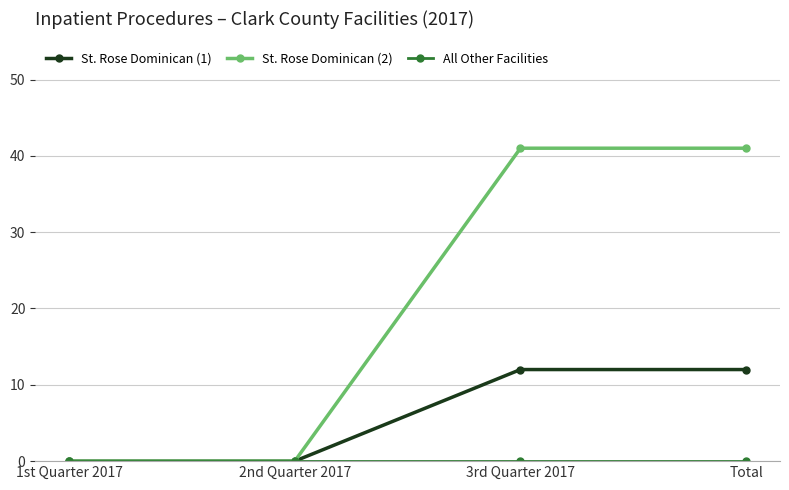

Which series changed the most between 2nd Quarter 2017 and Total?

St. Rose Dominican (2)